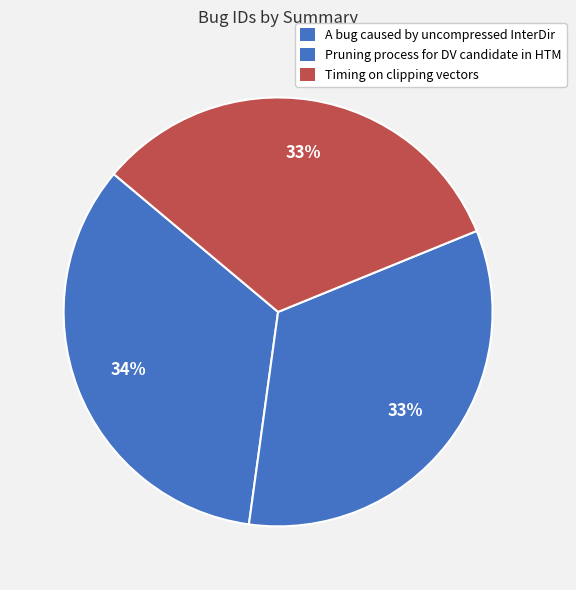

Which slice is the smallest?

Timing on clipping vectors